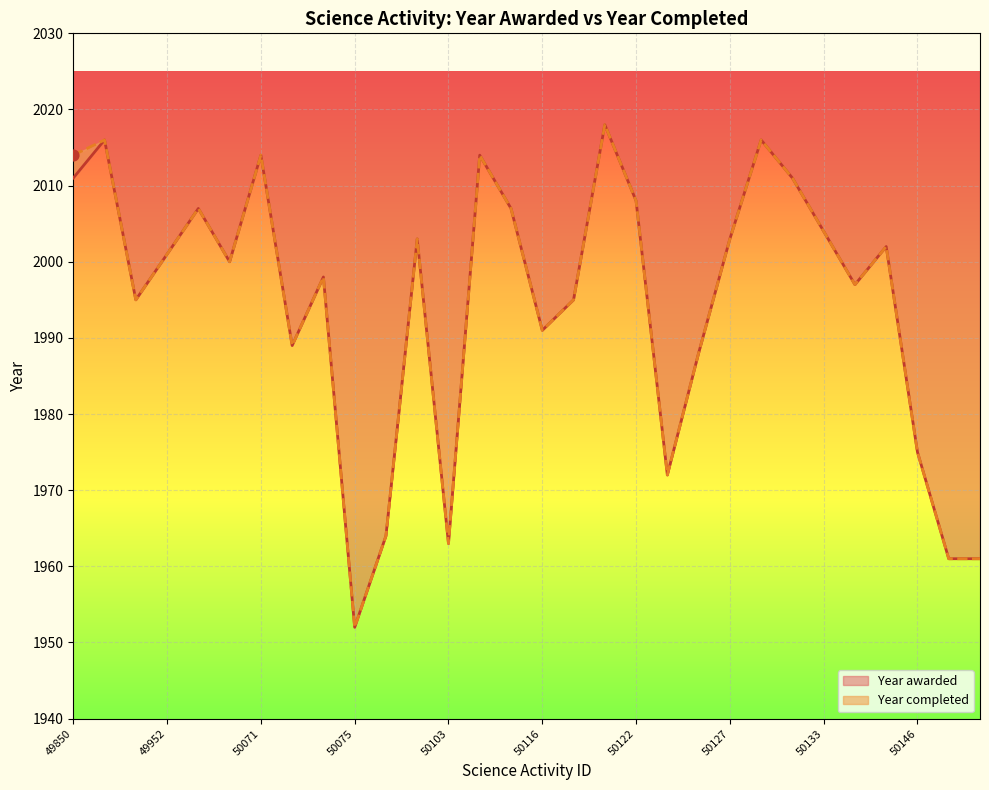

Which has a higher value, 50148 or 50136?

50136